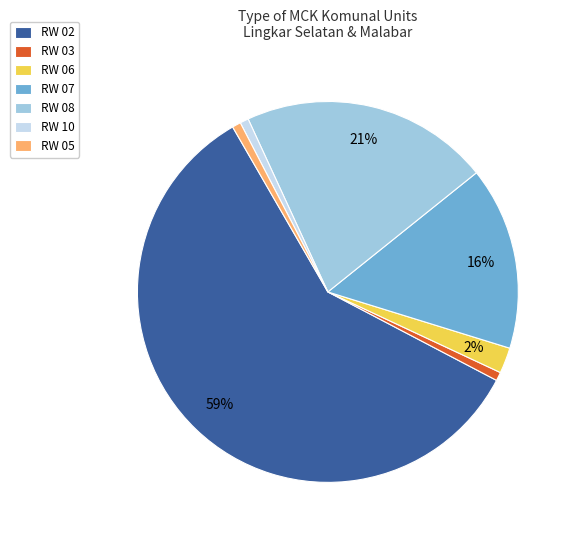

To the nearest percent, what is the average slice percentage?

14%